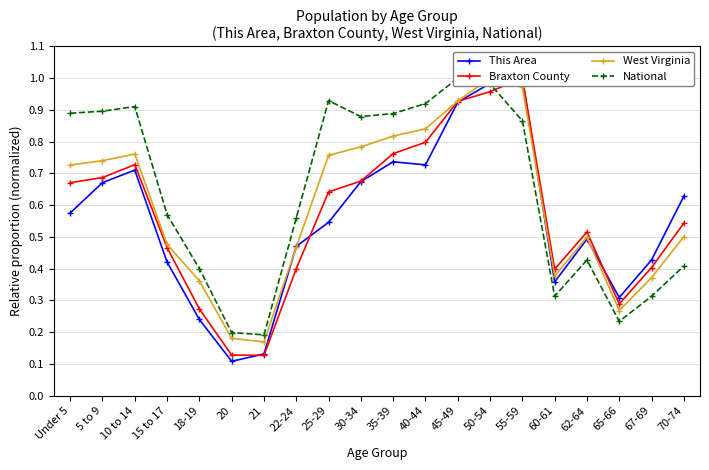

After their last crossing, which series has the higher values: Braxton County or National?

Braxton County